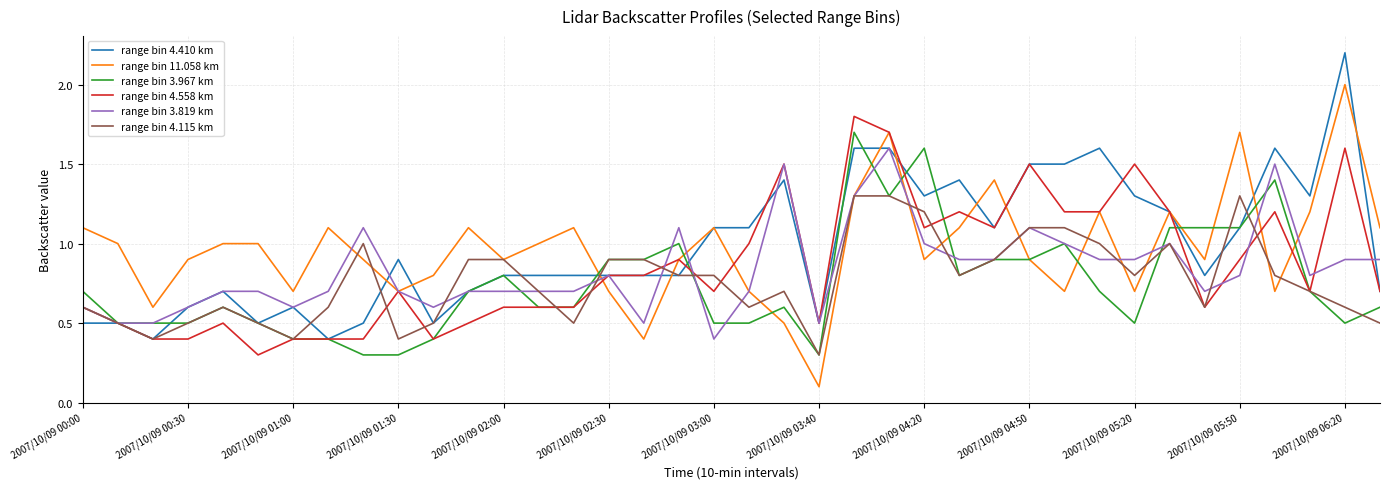

What is the average value of the range bin 4.115 km series?

0.8